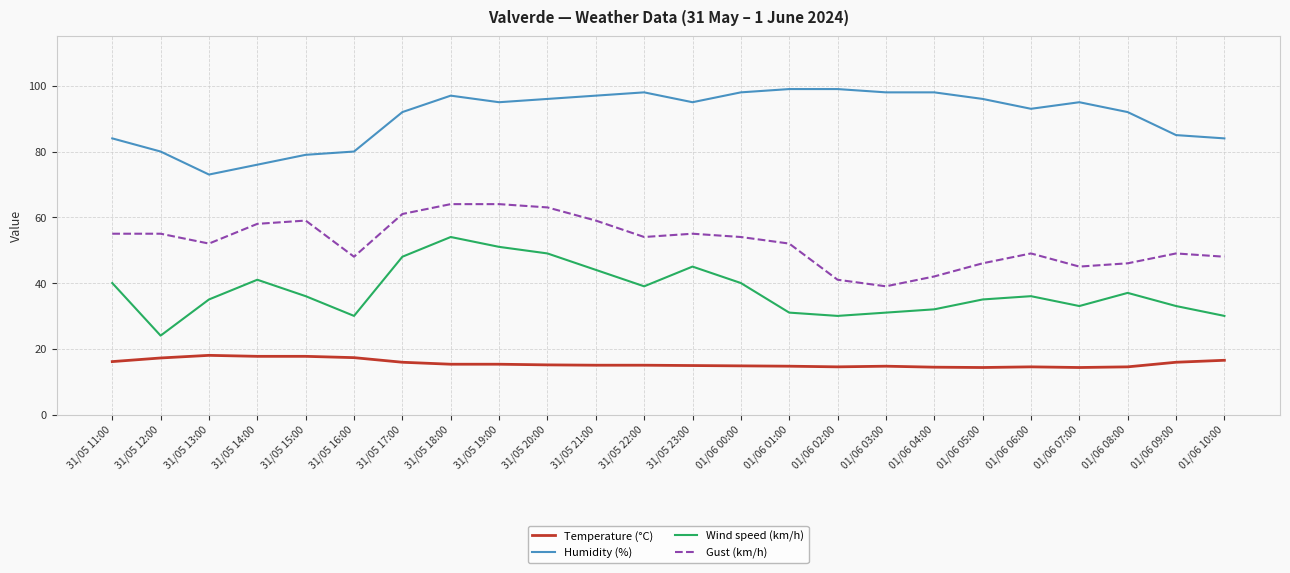

Rank the series at 31/05 16:00 from lowest to highest value.

Temperature (°C), Wind speed (km/h), Gust (km/h), Humidity (%)